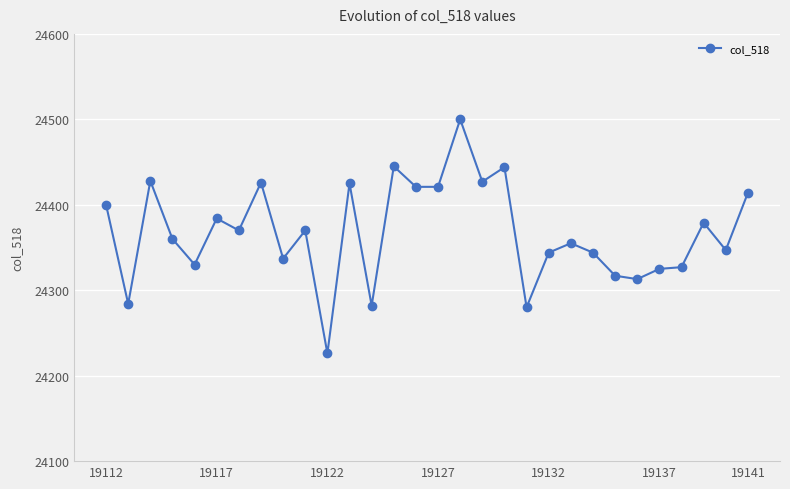

What is the value of the 7th point from the left?

24370